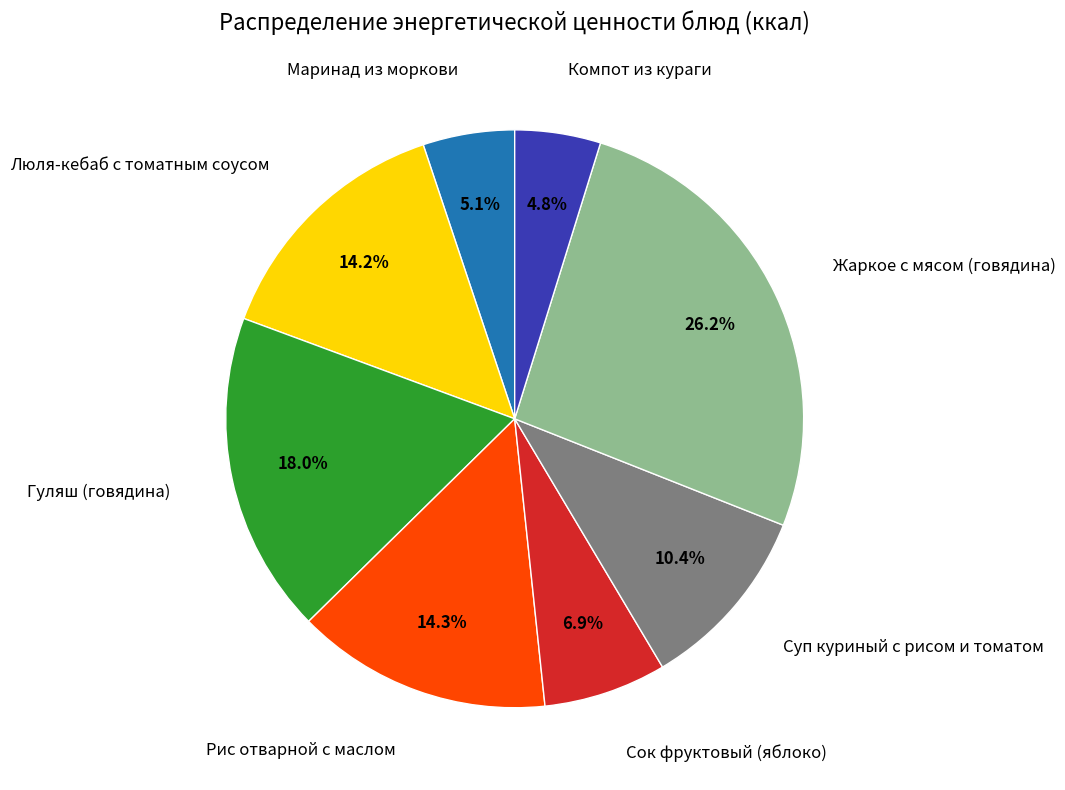

What is the largest slice in the pie chart?

Жаркое с мясом (говядина)